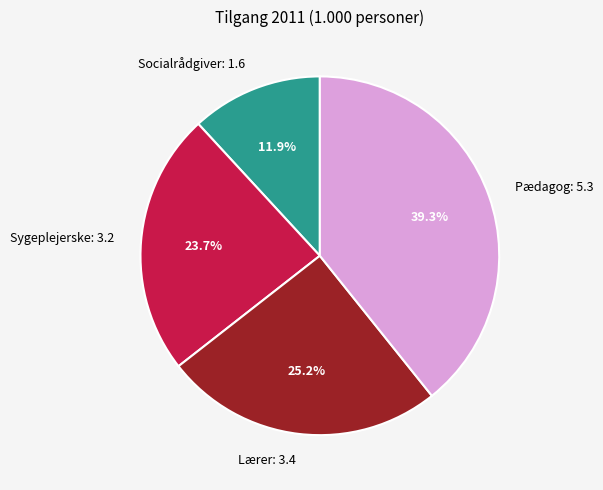

Which slice is the largest?

Pædagog